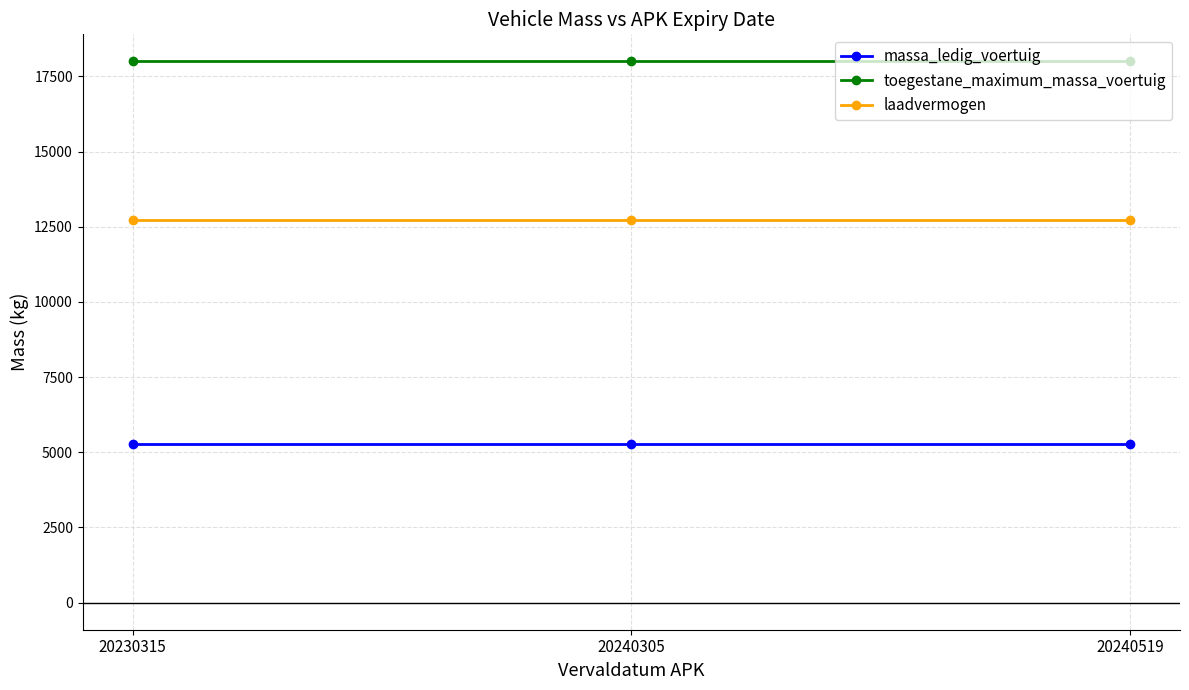

How many categories are shown in the chart?

3